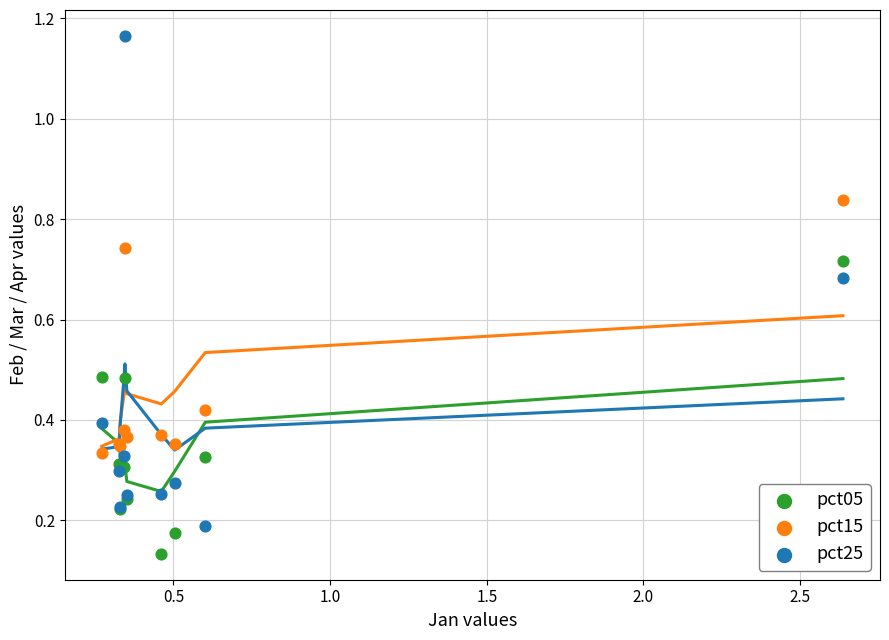

What is the X range (max minus min) for the scatter plot?

2.4